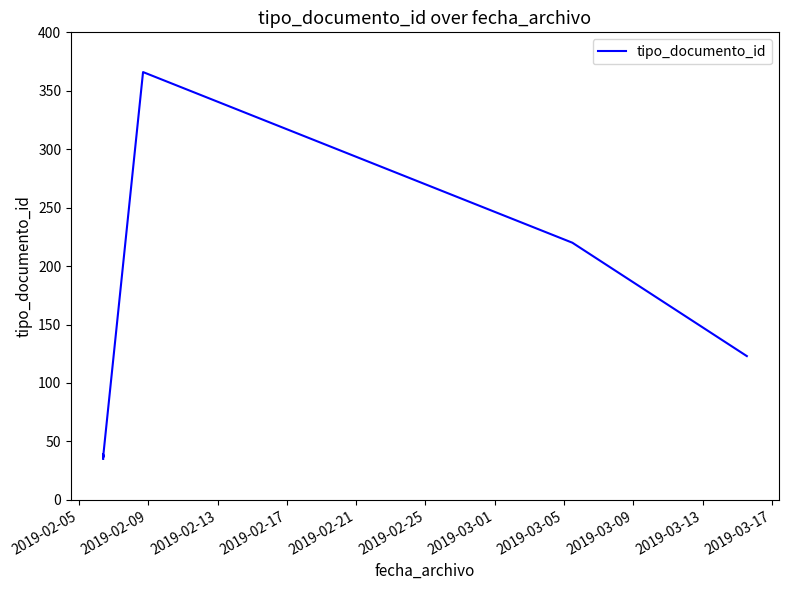

How many interior local peaks (higher than both neighbors) does the data have?

3